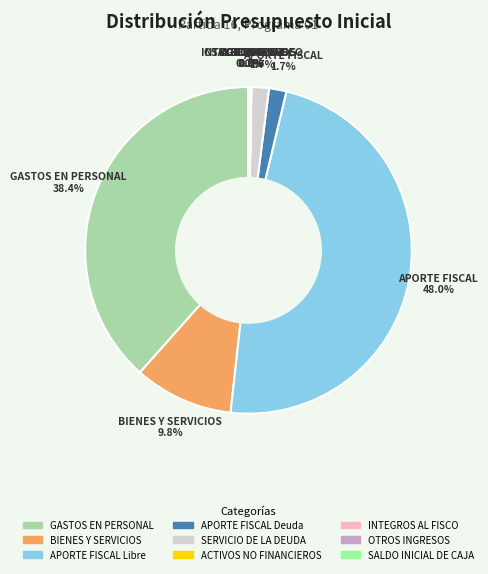

Which has a higher value, APORTE FISCAL Deuda or GASTOS EN PERSONAL?

GASTOS EN PERSONAL